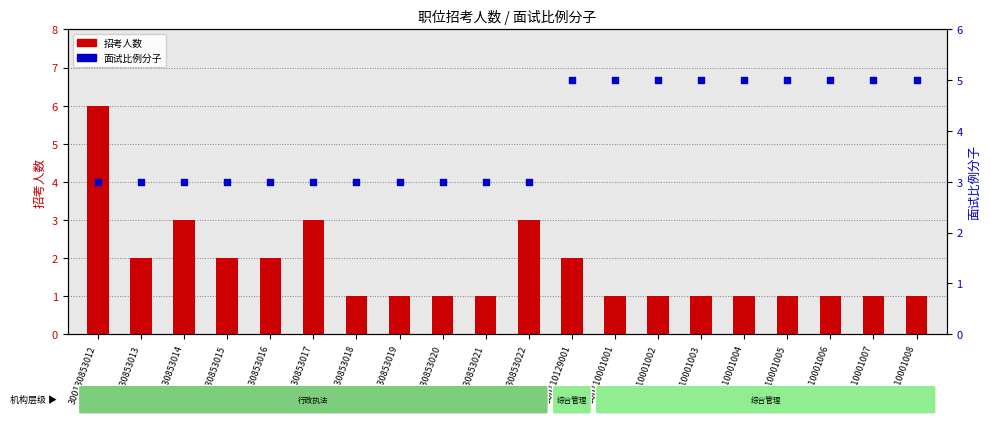

Which series has the widest spread of Y values?

招考人数